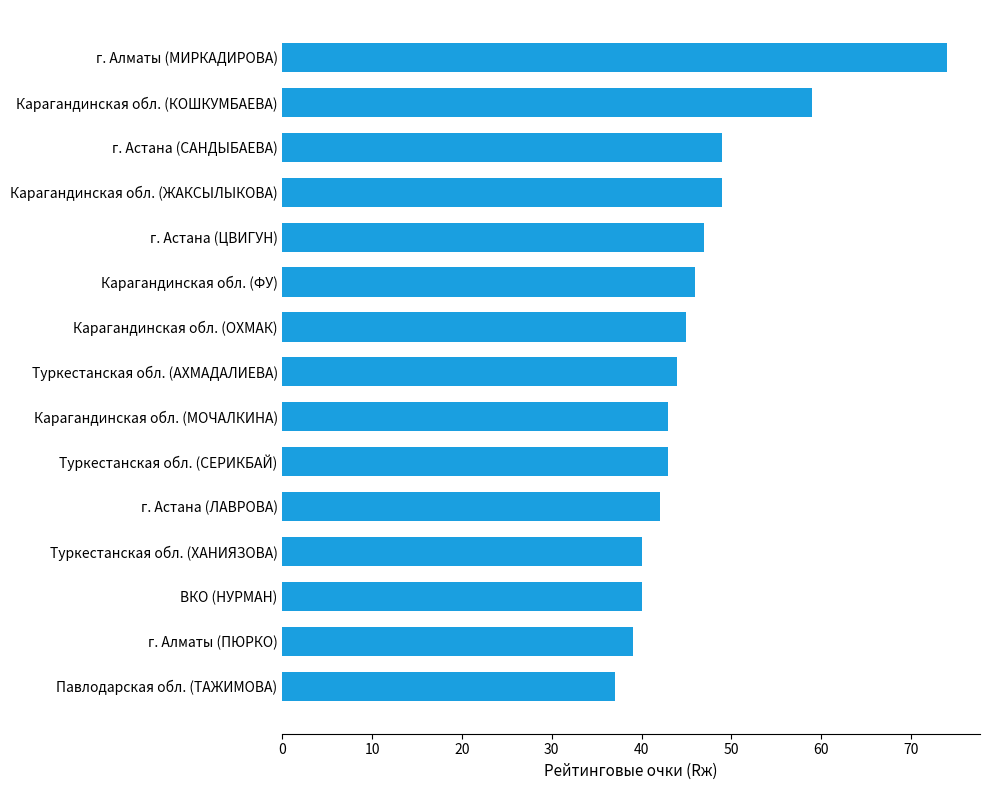

Reading top to bottom, extract all data points from this chart.

74	59	49	49	47	46	45	44	43	43	42	40	40	39	37